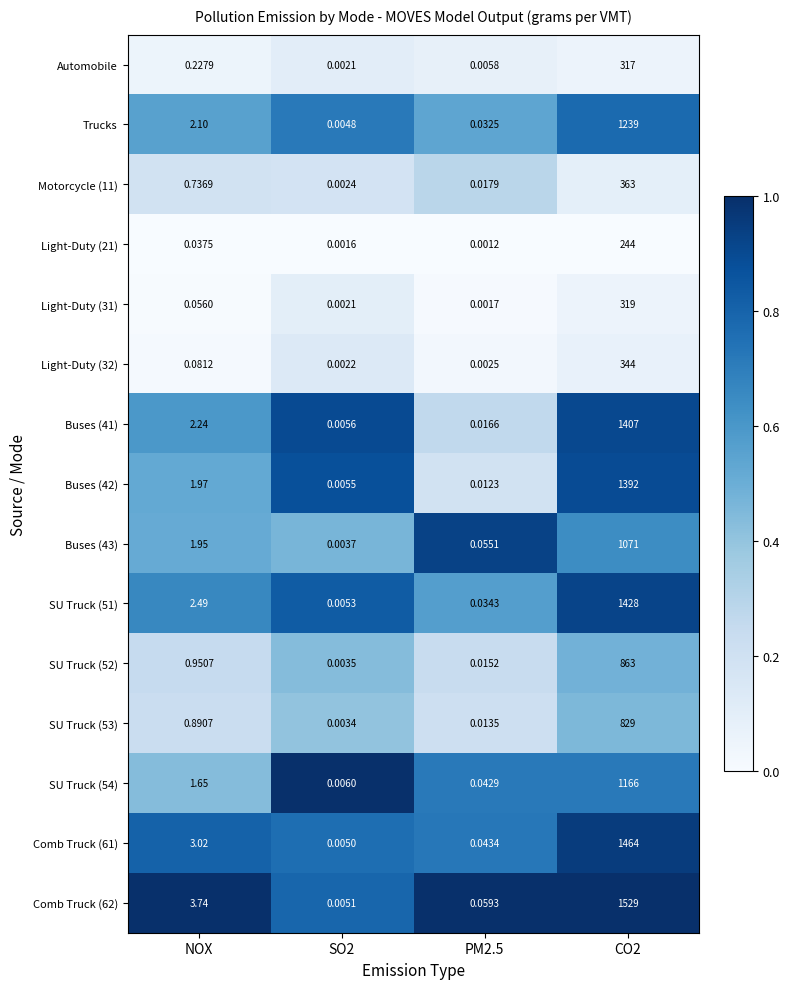

Is the value of Motorcycle (11) at PM2.5 greater than the value of Light-Duty (21) at PM2.5?

Yes